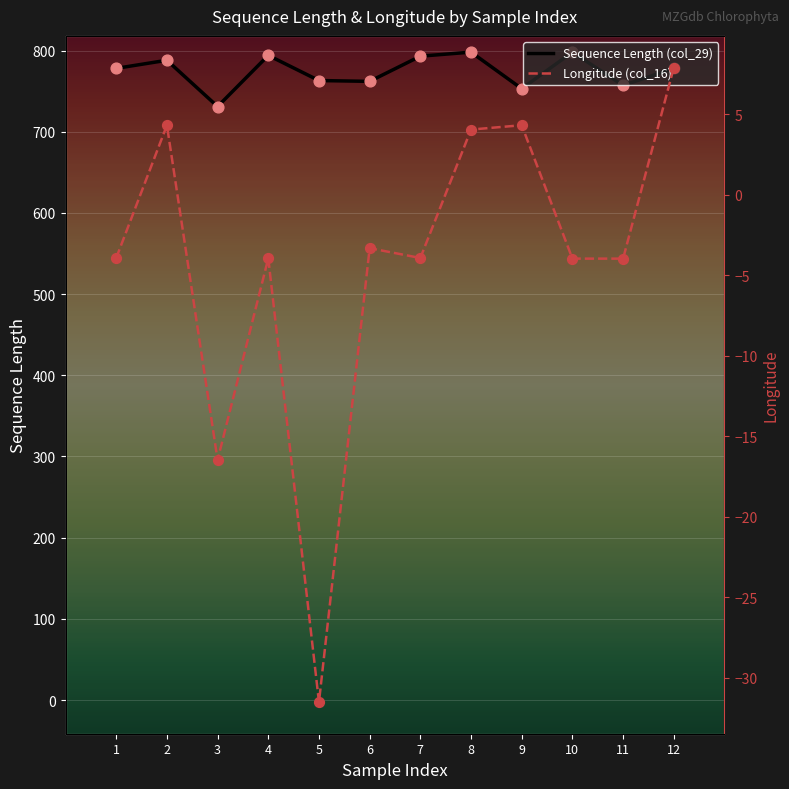

At which category is the sum across all series the highest?

8